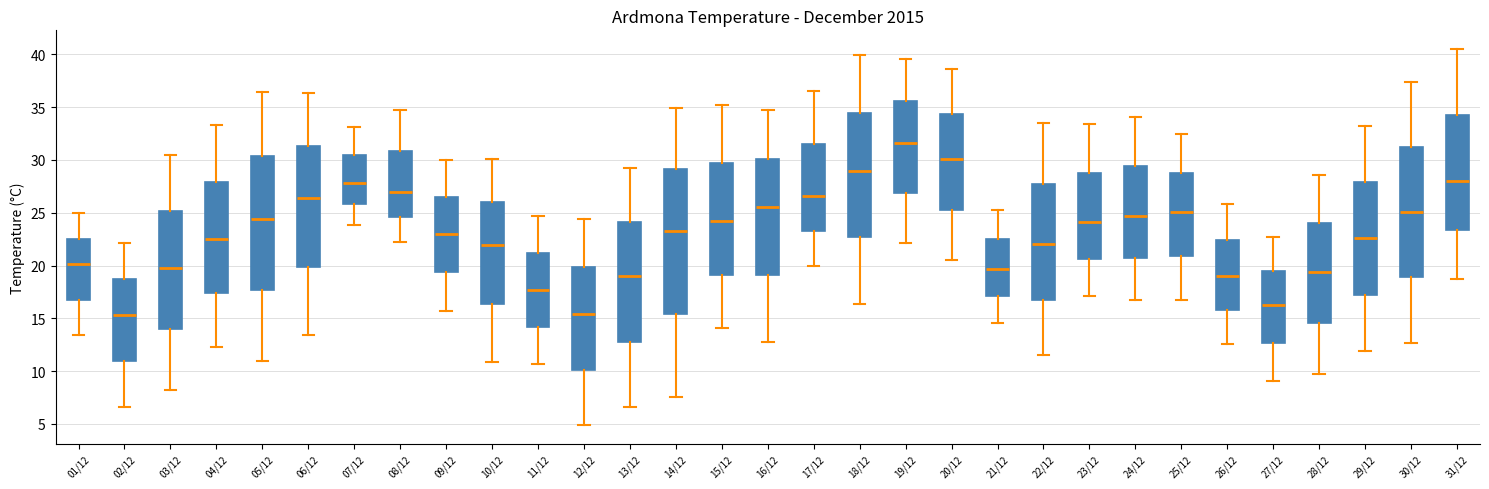

Reading left to right, read every box against the y-axis: the position of its median line, the range the box covers, and the ends of its whiskers. The values are not printed on the chart, so give them approximately, as read against the axis.

01/12: median 20.0, box 17.0 to 22.5, whiskers 13.5 to 25.0
02/12: median 15.5, box 11.0 to 18.5, whiskers 6.5 to 22.0
03/12: median 20.0, box 14.0 to 25.0, whiskers 8.0 to 30.5
04/12: median 22.5, box 17.5 to 28.0, whiskers 12.5 to 33.5
05/12: median 24.5, box 17.5 to 30.5, whiskers 11.0 to 36.5
06/12: median 26.5, box 20.0 to 31.5, whiskers 13.5 to 36.5
07/12: median 28.0, box 26.0 to 30.5, whiskers 24.0 to 33.0
08/12: median 27.0, box 24.5 to 31.0, whiskers 22.0 to 34.5
09/12: median 23.0, box 19.5 to 26.5, whiskers 15.5 to 30.0
10/12: median 22.0, box 16.5 to 26.0, whiskers 11.0 to 30.0
11/12: median 17.5, box 14.0 to 21.0, whiskers 10.5 to 24.5
12/12: median 15.5, box 10.0 to 20.0, whiskers 5.0 to 24.5
13/12: median 19.0, box 13.0 to 24.0, whiskers 6.5 to 29.0
14/12: median 23.5, box 15.5 to 29.0, whiskers 7.5 to 35.0
15/12: median 24.0, box 19.0 to 29.5, whiskers 14.0 to 35.0
16/12: median 25.5, box 19.0 to 30.0, whiskers 13.0 to 34.5
17/12: median 26.5, box 23.5 to 31.5, whiskers 20.0 to 36.5
18/12: median 29.0, box 22.5 to 34.5, whiskers 16.5 to 40.0
19/12: median 31.5, box 27.0 to 35.5, whiskers 22.0 to 39.5
20/12: median 30.0, box 25.5 to 34.5, whiskers 20.5 to 38.5
21/12: median 19.5, box 17.0 to 22.5, whiskers 14.5 to 25.5
22/12: median 22.0, box 17.0 to 28.0, whiskers 11.5 to 33.5
23/12: median 24.0, box 20.5 to 29.0, whiskers 17.0 to 33.5
24/12: median 24.5, box 20.5 to 29.5, whiskers 16.5 to 34.0
25/12: median 25.0, box 21.0 to 29.0, whiskers 16.5 to 32.5
26/12: median 19.0, box 16.0 to 22.5, whiskers 12.5 to 26.0
27/12: median 16.5, box 12.5 to 19.5, whiskers 9.0 to 22.5
28/12: median 19.5, box 14.5 to 24.0, whiskers 9.5 to 28.5
29/12: median 22.5, box 17.5 to 28.0, whiskers 12.0 to 33.0
30/12: median 25.0, box 19.0 to 31.5, whiskers 12.5 to 37.5
31/12: median 28.0, box 23.5 to 34.5, whiskers 18.5 to 40.5